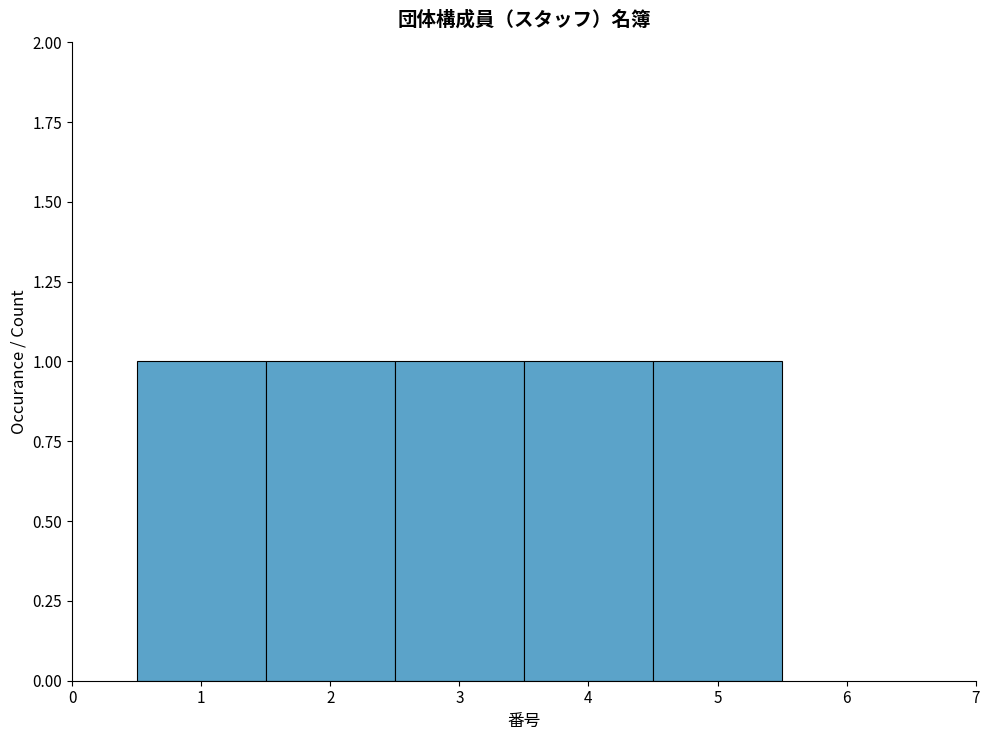

Reading left to right, transcribe this chart: for each bar, give the range it covers on the x-axis and its height. The values are not printed on the chart, so give them approximately, as read against the axis.

0.5 to 1.5: 1
1.5 to 2.5: 1
2.5 to 3.5: 1
3.5 to 4.5: 1
4.5 to 5.5: 1